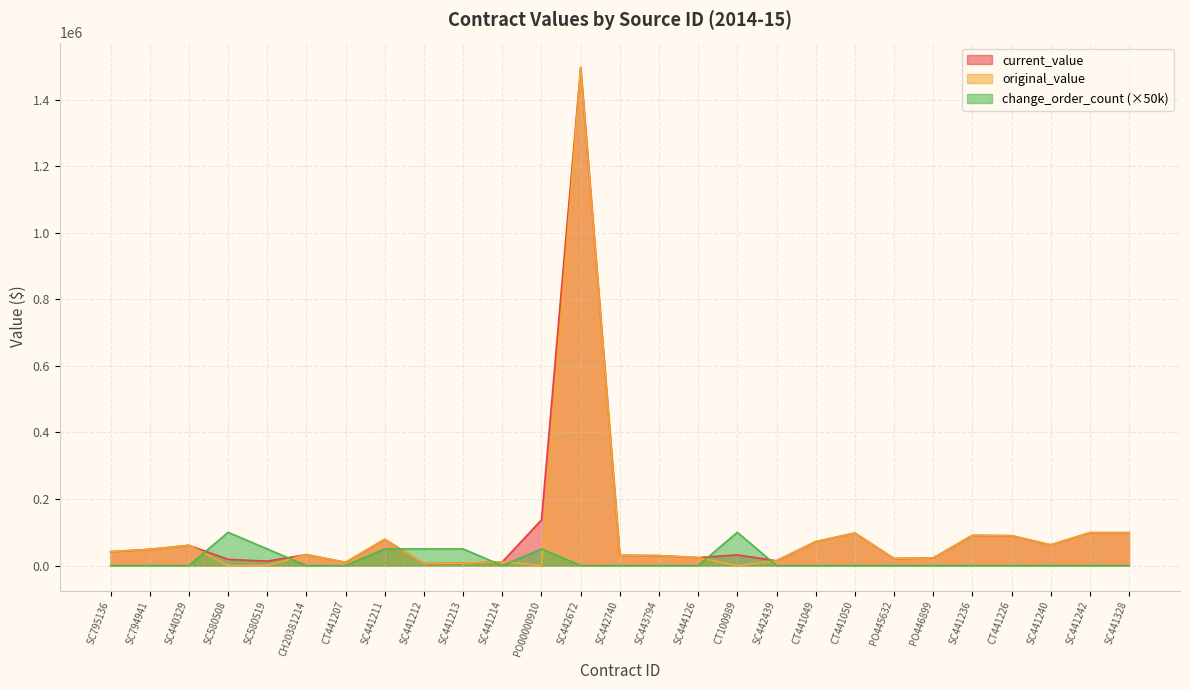

Is it true that original_value equals 22985.0 at PO446899?

True